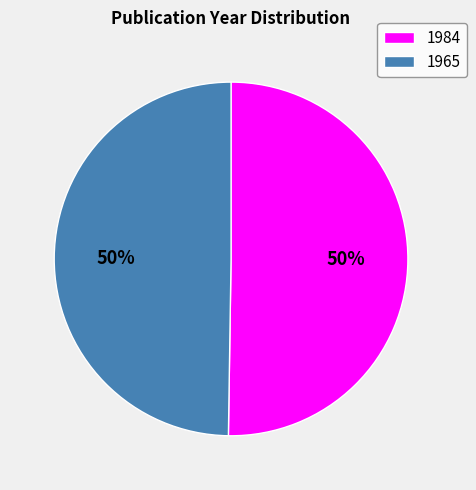

To the nearest percent, what portion does 1965 represent?

50%